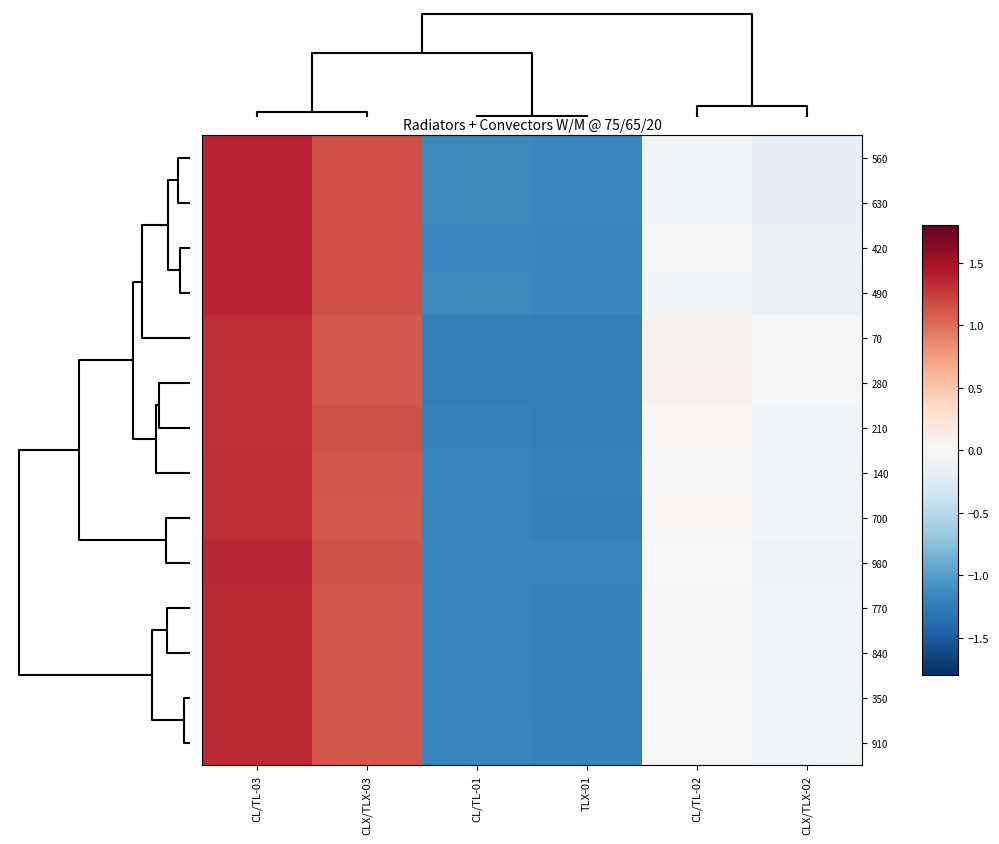

What is the greatest value displayed?

1.4